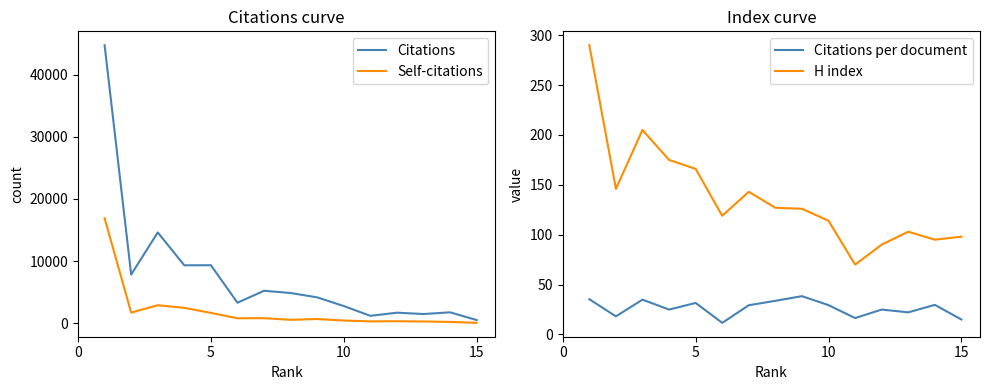

What is the difference between the second highest and minimum values in the Citations per document series?

23.7